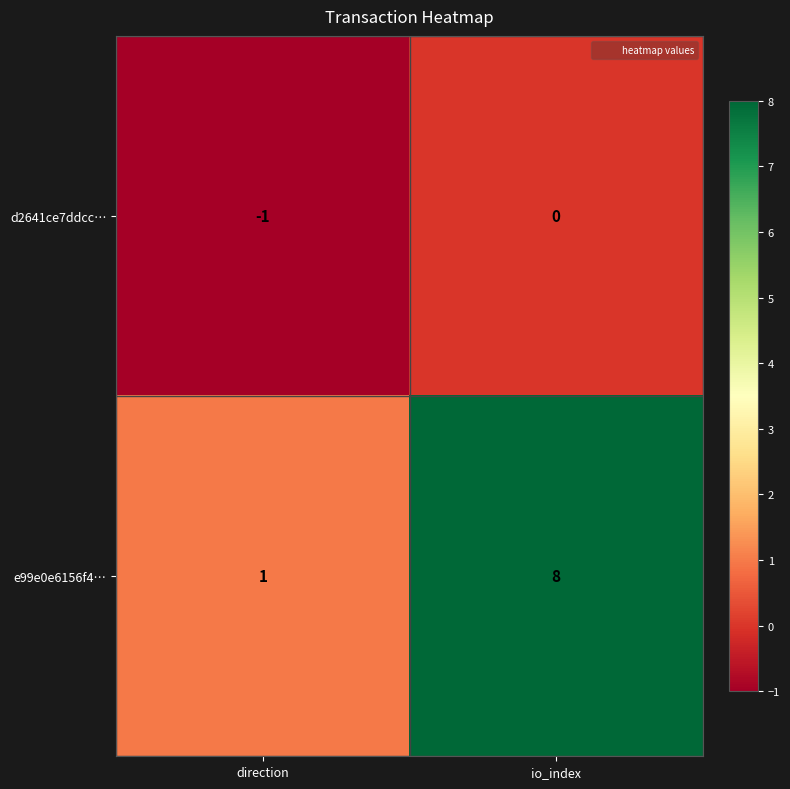

List the labels in order of e99e0e6156f4… value, smallest first.

direction, io_index